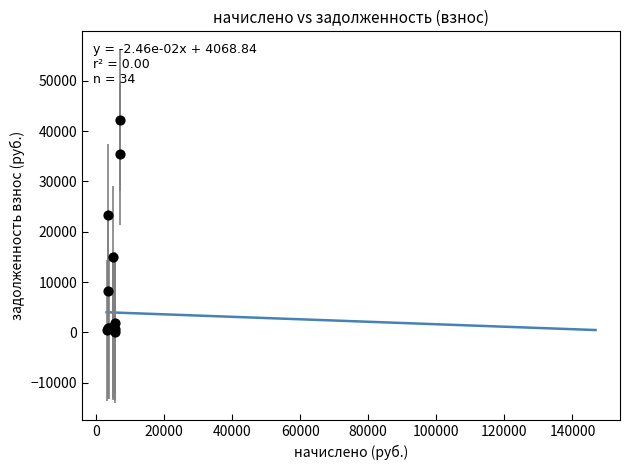

What Y value in the scatter plot is closest to 21168?

23347.2